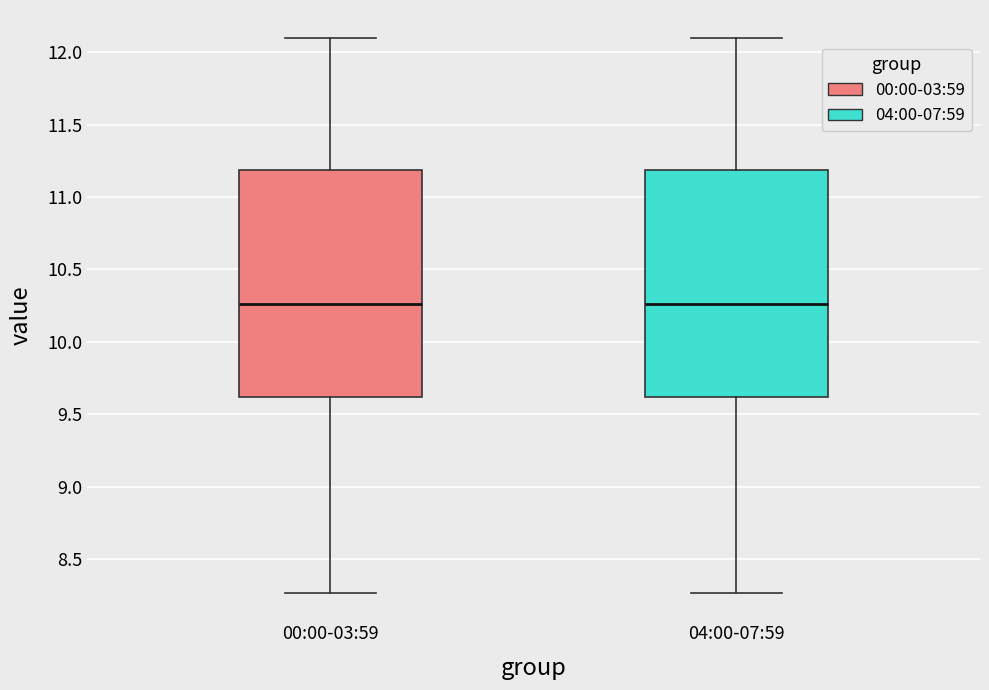

Where is the lower edge of the box for 00:00-03:59 on the y-axis? The values are not printed on the chart, so give them approximately, as read against the axis.

9.60